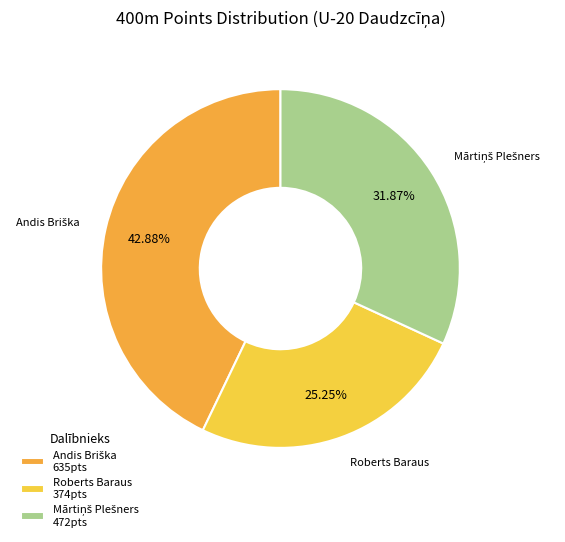

Does any single category account for the majority?

No